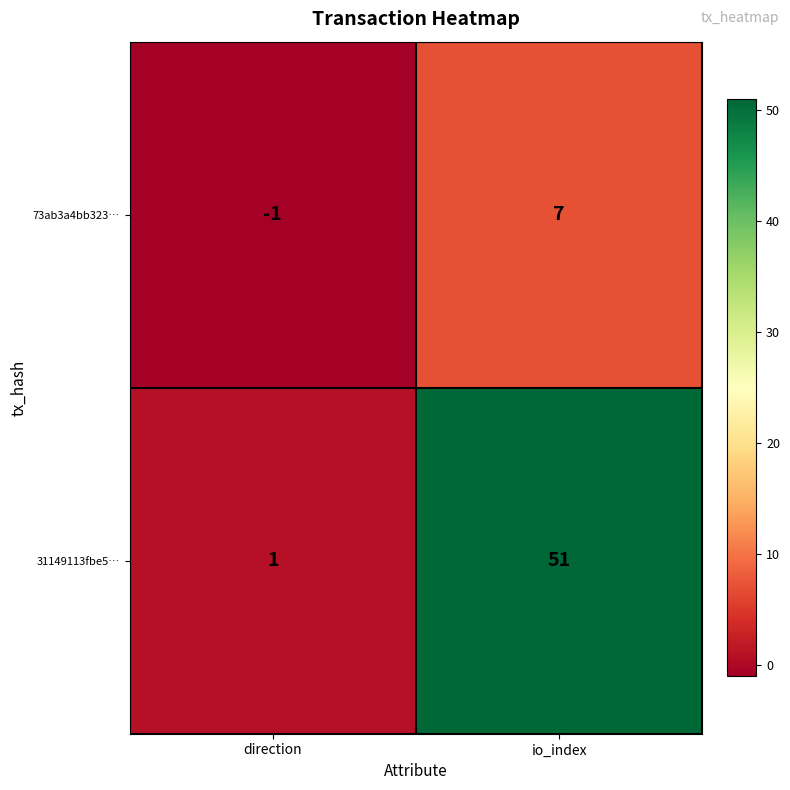

Which series has the widest spread of values?

31149113fbe5…